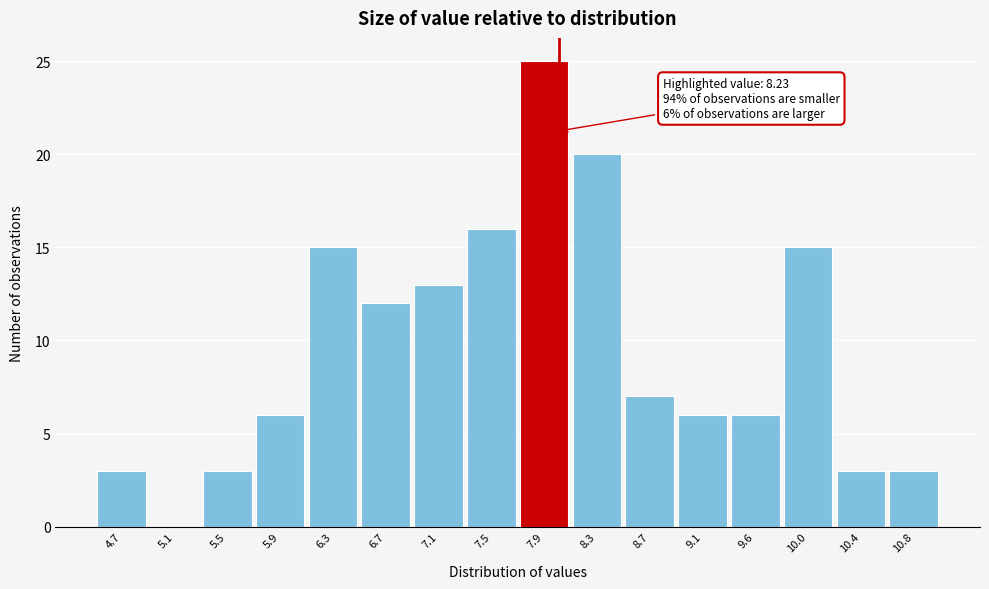

Reading left to right, transcribe all the data shown in this chart.

4.7=3	5.1=0	5.5=3	5.9=6	6.3=15	6.7=12	7.1=13	7.5=16	7.9=25	8.3=20	8.7=7	9.1=6	9.6=6	10.0=15	10.4=3	10.8=3